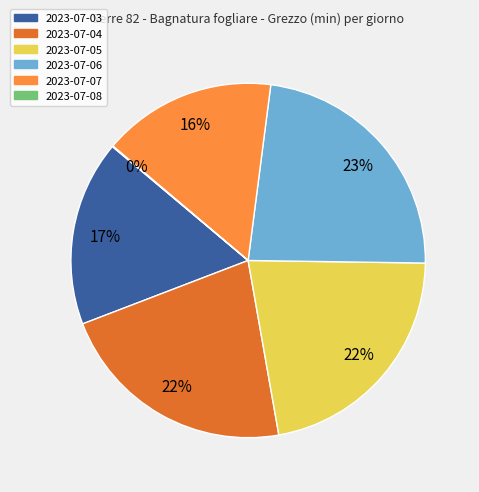

To the nearest percent, what is the difference between the largest and smallest slice percentages?

23%